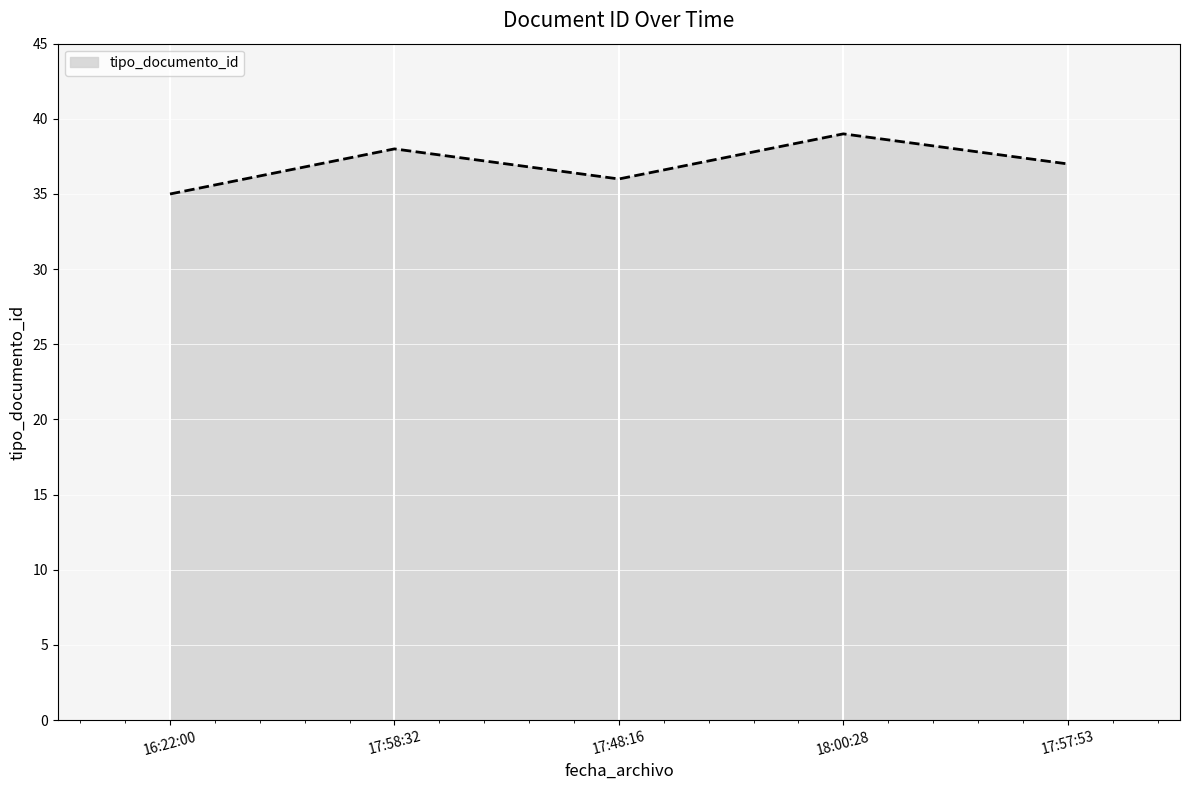

What is the sum of all values?

185